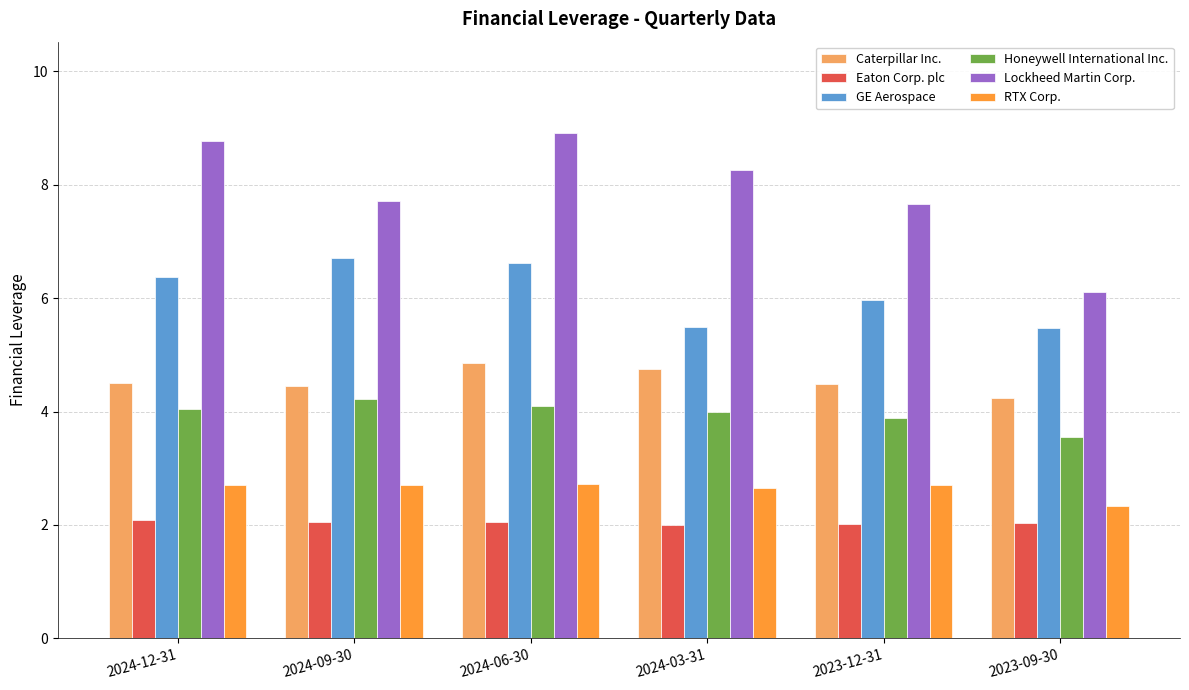

Between 2024-06-30 and 2023-09-30, which series saw the biggest shift?

Lockheed Martin Corp.